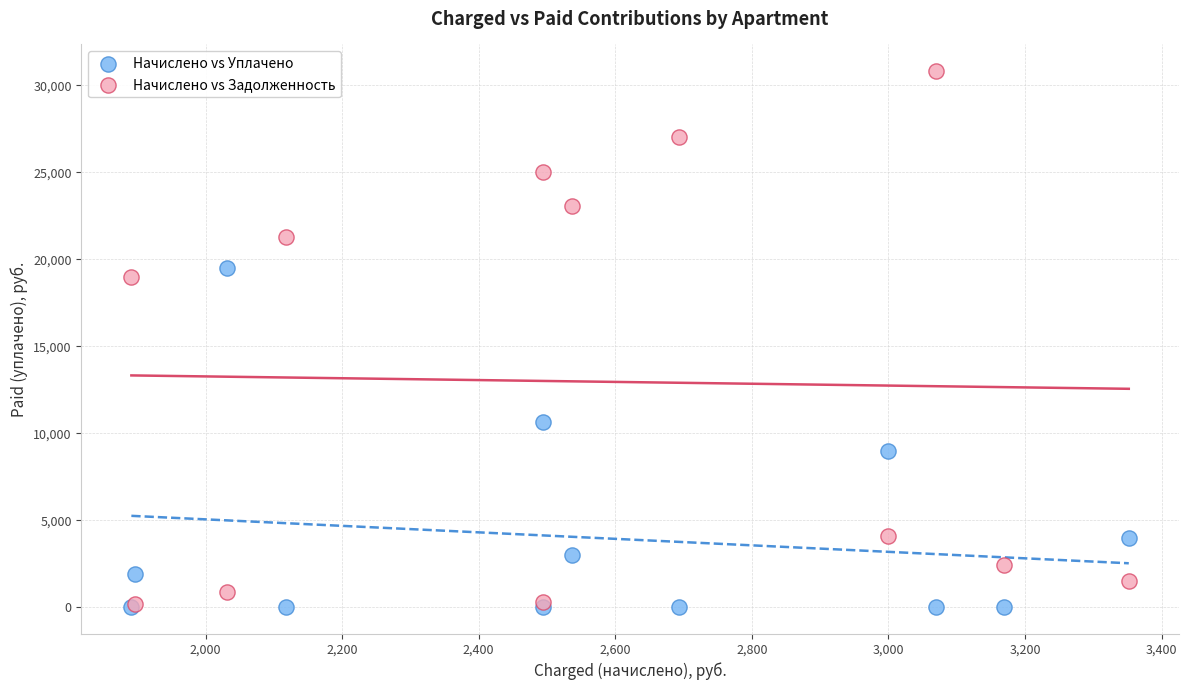

What are all the series names shown in the legend?

Начислено vs Уплачено, Начислено vs Задолженность